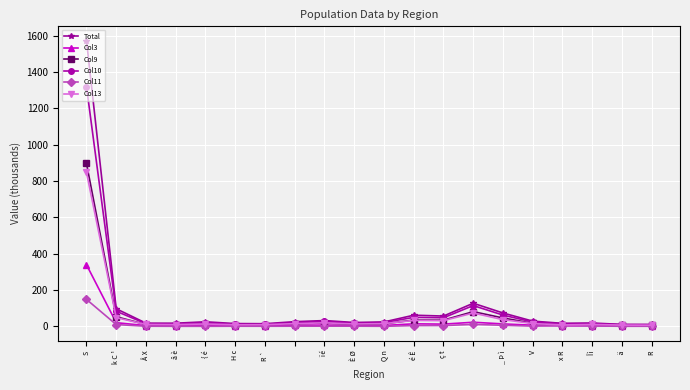

What is the maximum value for Col11?

148.8